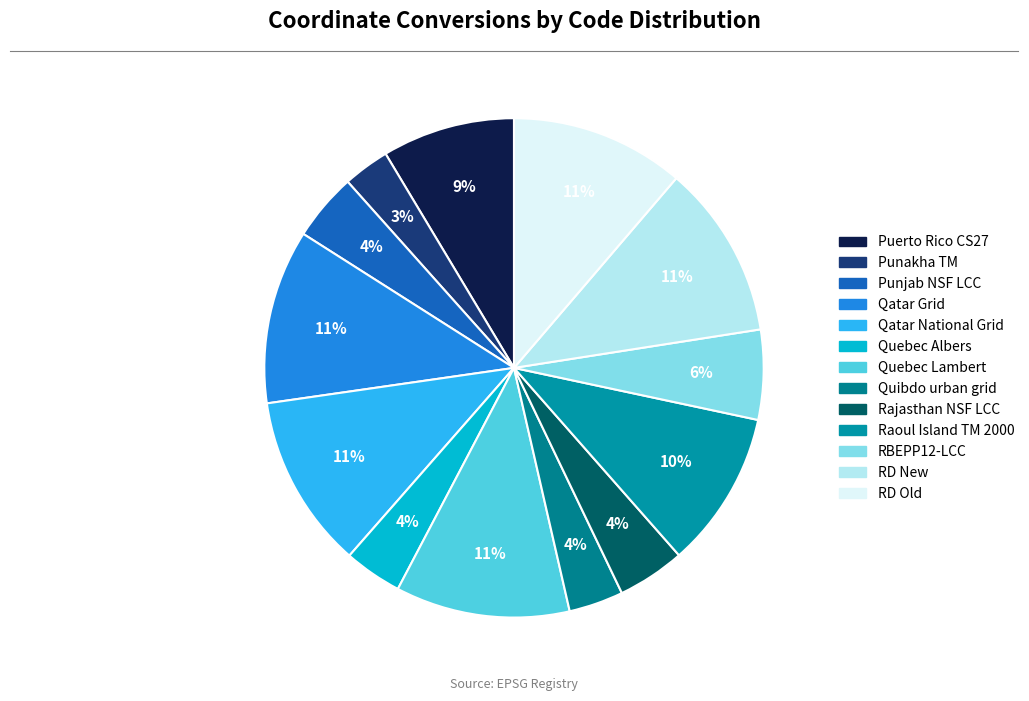

How many segments does this pie chart have?

13